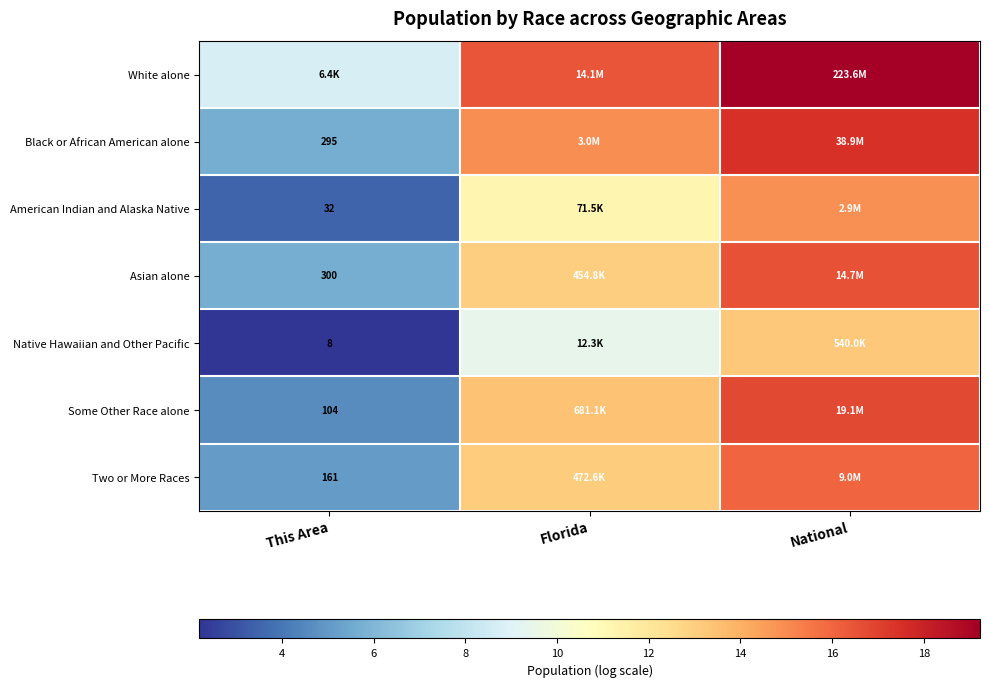

Is the value of Native Hawaiian and Other Pacific at National greater than the value of Black or African American alone at This Area?

Yes